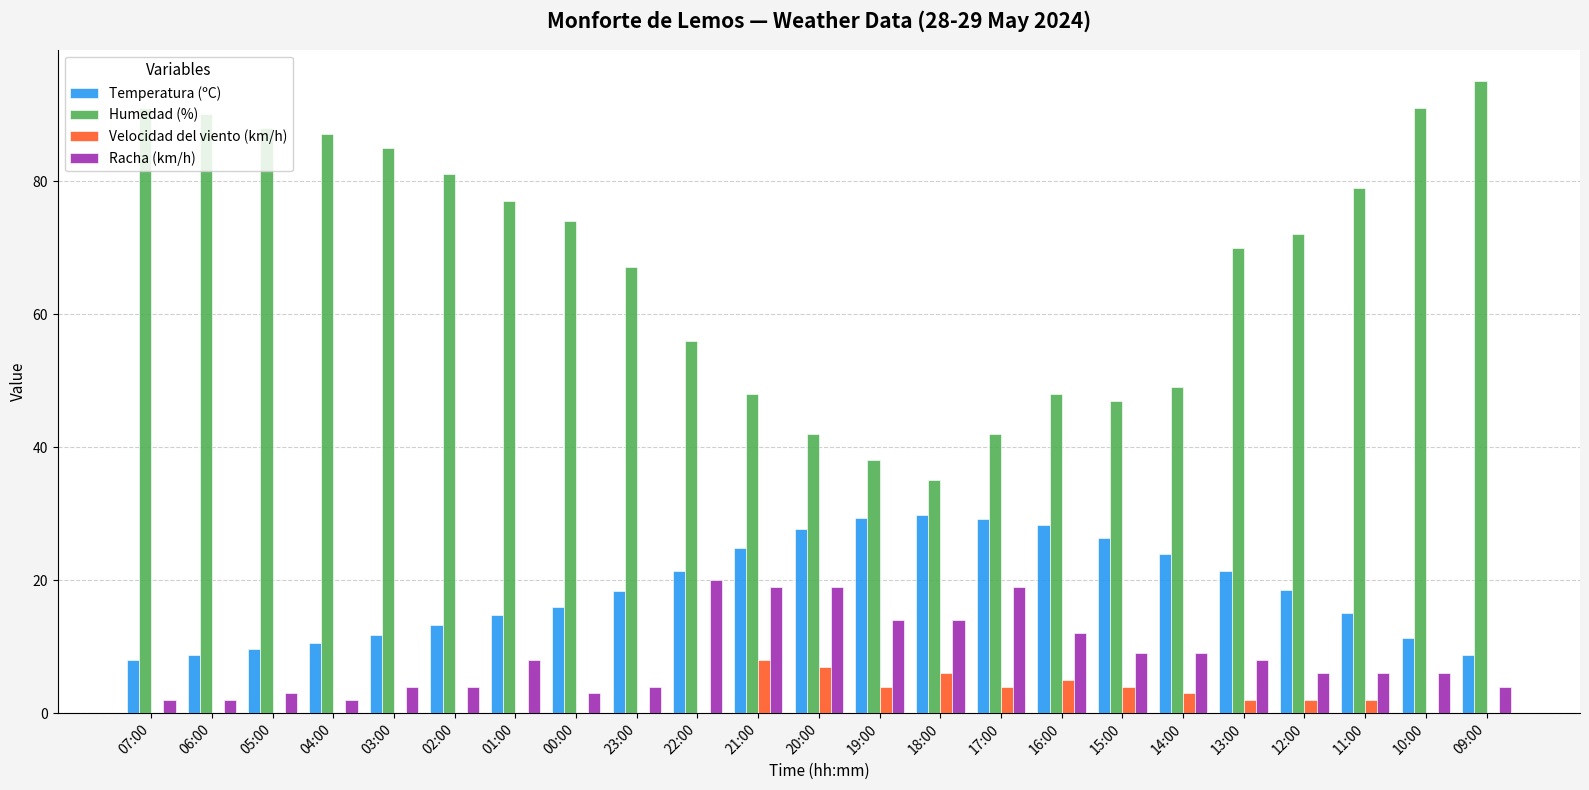

What is the sum of all Velocidad del viento (km/h) values?

47.0